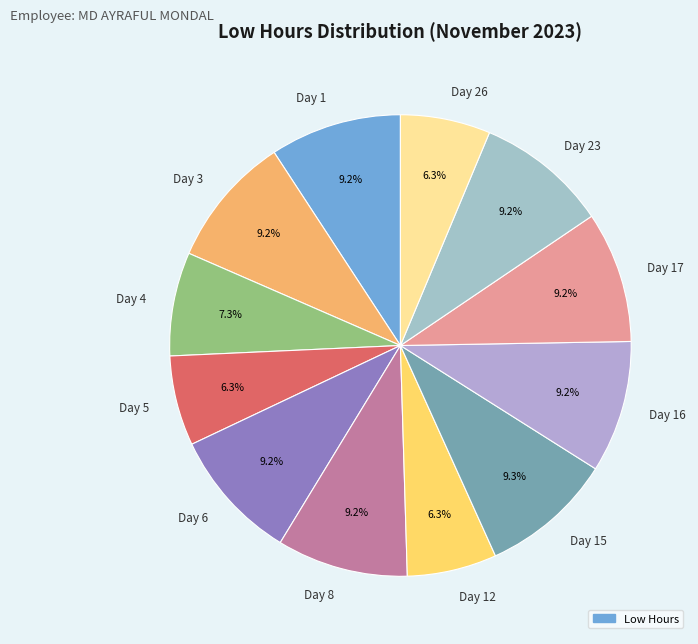

What portion of the pie excludes Day 8?

90.8%